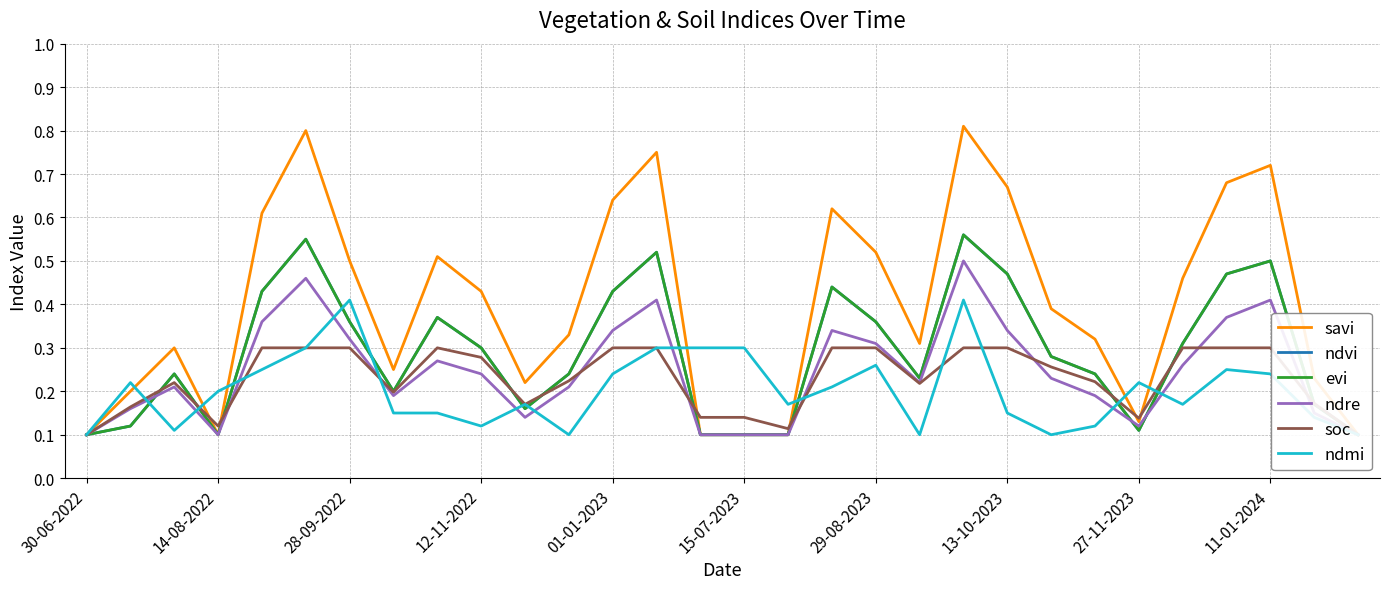

How many lines are shown in the chart?

6